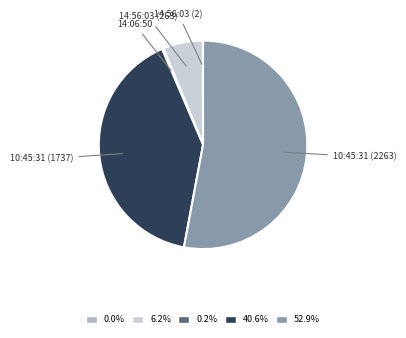

Is there any slice that represents more than half of the pie?

Yes